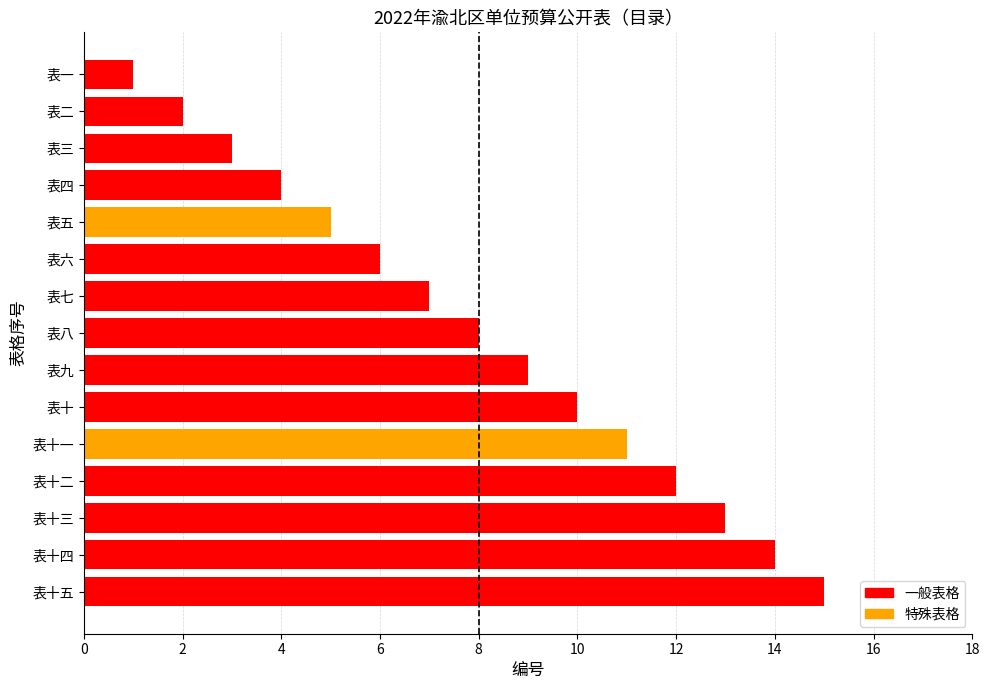

Is it true that the value at 表十五 is 15?

True